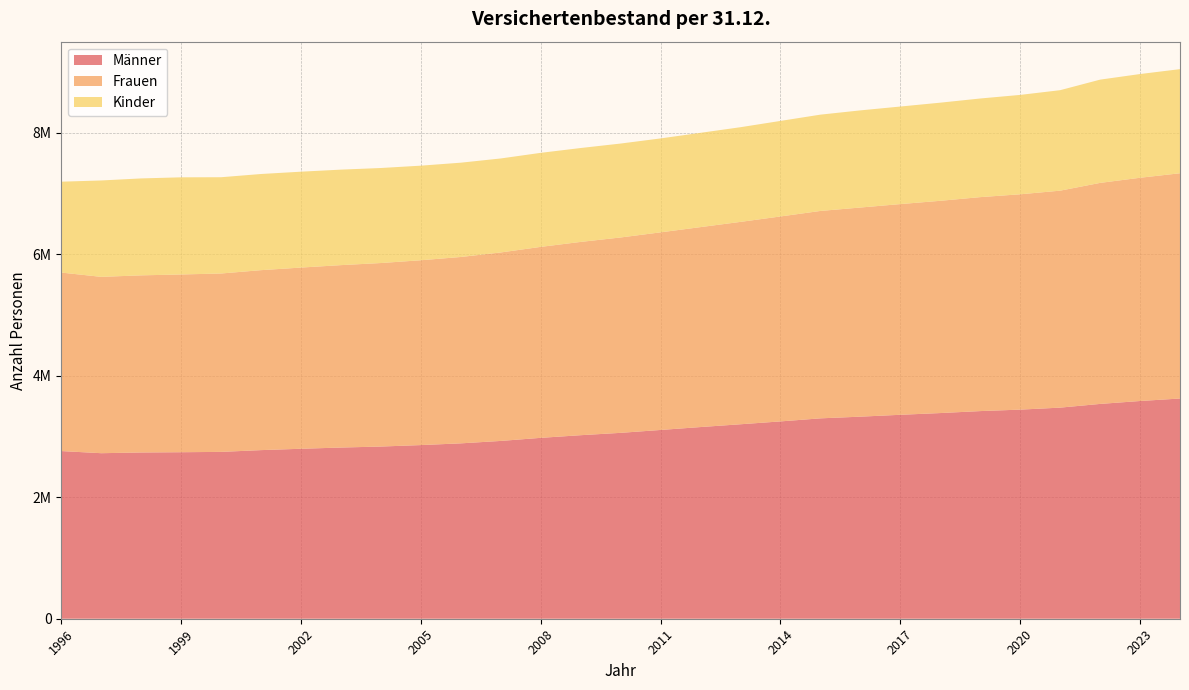

Reading left to right, extract all data points from this chart.

Männer: 1996=2760146	1997=2725064	1998=2736949	1999=2741177	2000=2746615	2001=2775829	2002=2798041	2003=2818135	2004=2834642	2005=2858735	2006=2887156	2007=2927022	2008=2977802	2009=3021437	2010=3060091	2011=3107638	2012=3155476	2013=3201410	2014=3248333	2015=3298766	2016=3326508	2017=3357310	2018=3385863	2019=3418236	2020=3442399	2021=3475191	2022=3536301	2023=3584278	2024=3625220
Frauen: 1996=2938608	1997=2902973	1998=2915969	1999=2926032	2000=2936748	2001=2962533	2002=2982916	2003=3002978	2004=3021025	2005=3042765	2006=3068025	2007=3102846	2008=3143748	2009=3181817	2010=3216359	2011=3253232	2012=3291504	2013=3331570	2014=3373934	2015=3414414	2016=3442828	2017=3468628	2018=3494165	2019=3522341	2020=3544939	2021=3571867	2022=3638597	2023=3675164	2024=3708457
Kinder: 1996=1496000	1997=1586768	1998=1595685	1999=1599325	2000=1584748	2001=1582925	2002=1578408	2003=1572075	2004=1564307	2005=1556975	2006=1552364	2007=1547264	2008=1548061	2009=1545668	2010=1546183	2011=1546149	2012=1552289	2013=1558610	2014=1572798	2015=1585203	2016=1599255	2017=1605953	2018=1615435	2019=1623618	2020=1636113	2021=1654022	2022=1699657	2023=1707484	2024=1713780